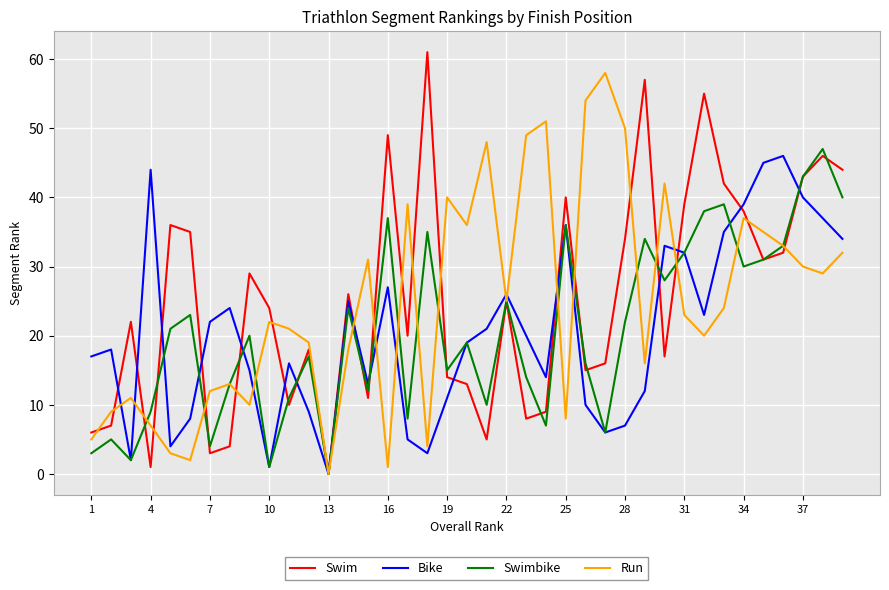

Which series has the largest range (max minus min)?

Swim